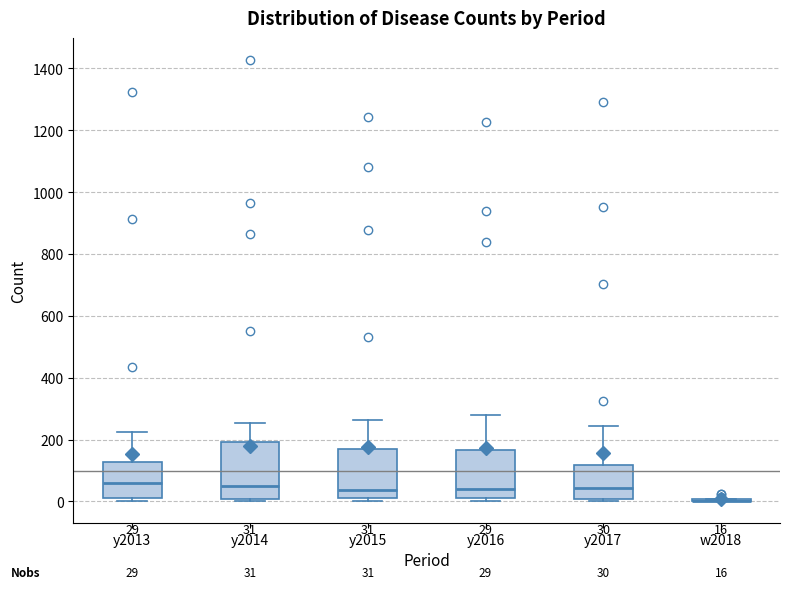

Which box is the tallest, from its lower edge to its upper edge?

y2014